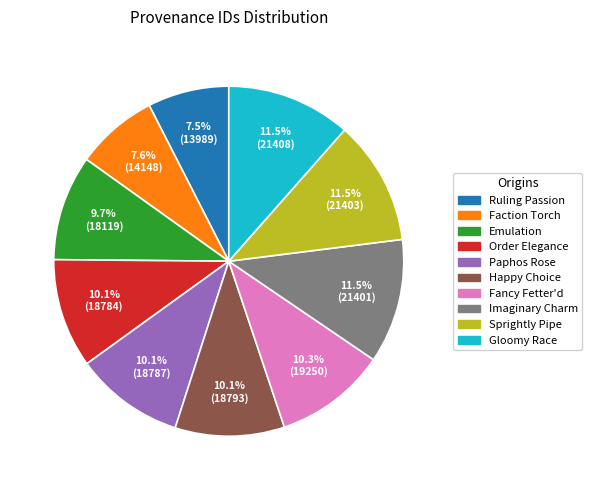

Is there a majority slice in this chart?

No